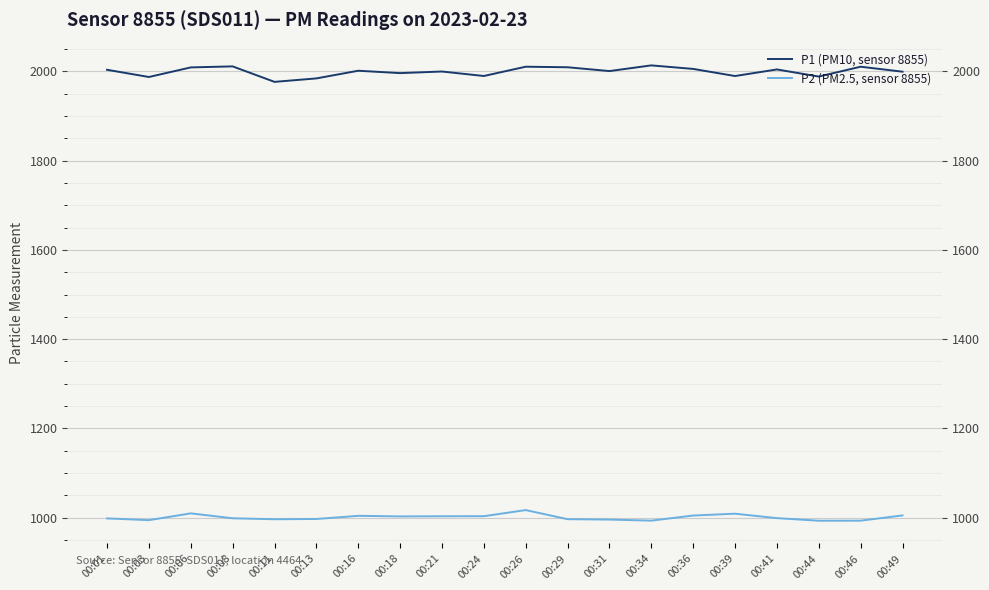

What is the maximum value for P2 (PM2.5, sensor 8855)?

1017.0